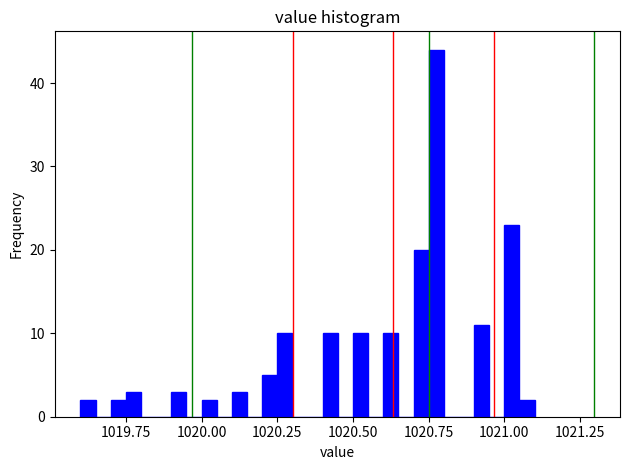

Around what value on the x-axis is the tallest bar? Give the approximate position of its centre, as read against the axis.

1020.80